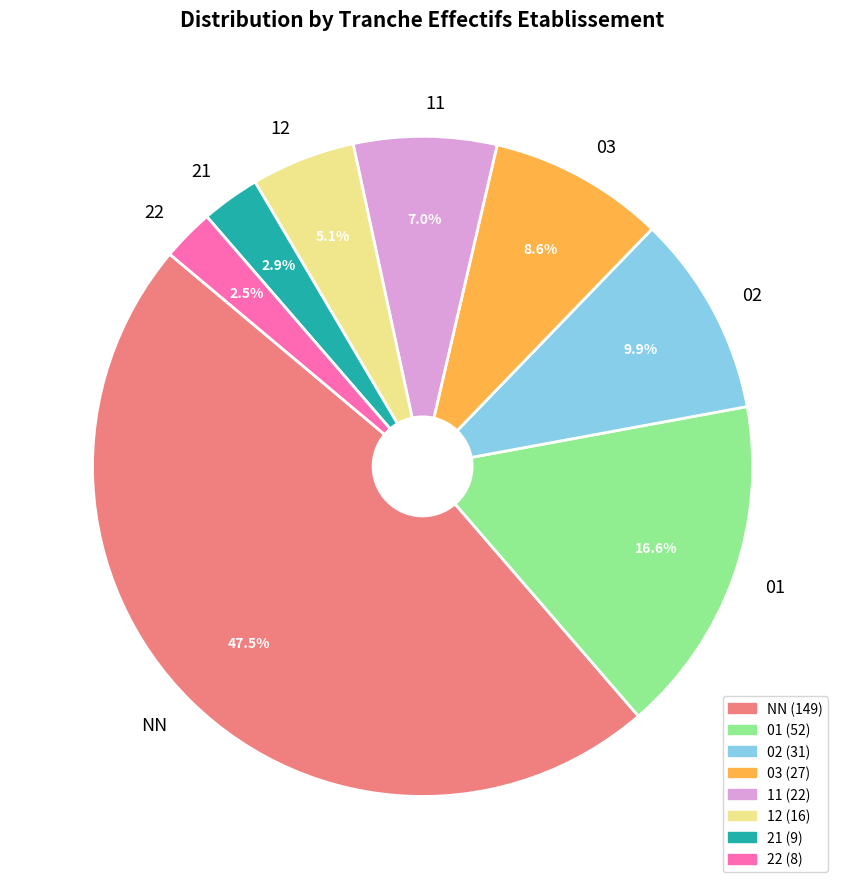

Does 02 account for over 50% of the chart?

No